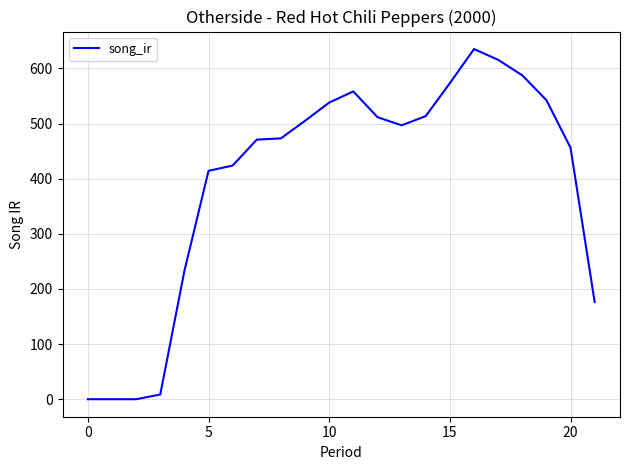

What is the difference between the second highest and second lowest values?

615.7